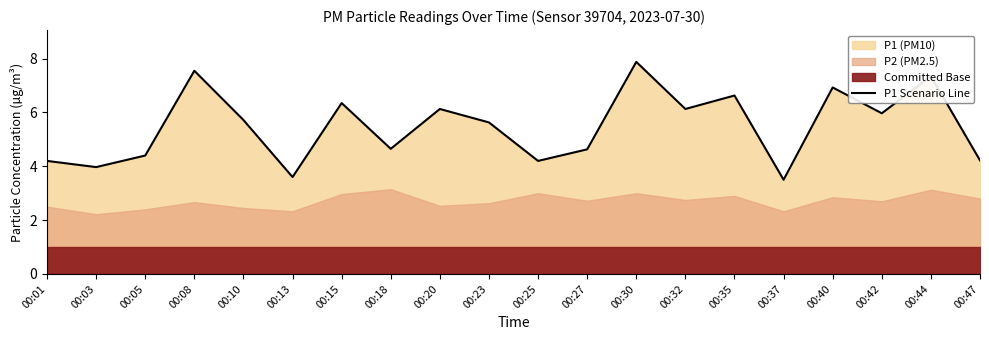

What is the minimum value shown in the chart?

3.5